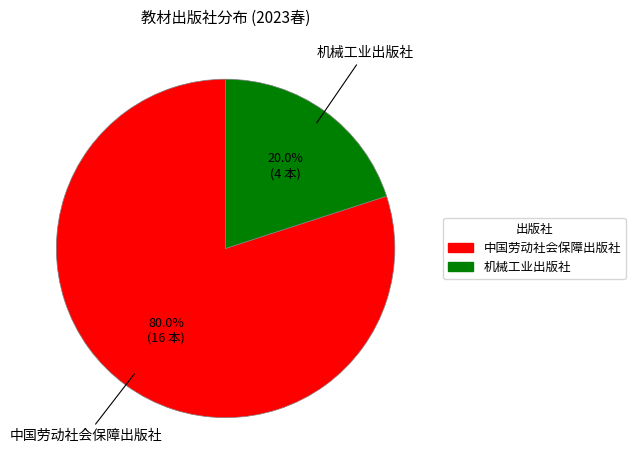

What is the total percentage of 中国劳动社会保障出版社 and 机械工业出版社?

100.0%